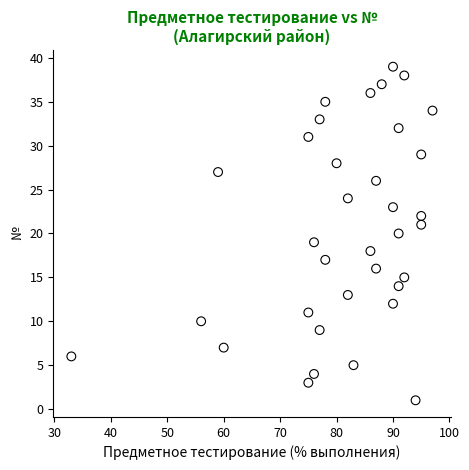

What is the range of X values (max minus min)?

64